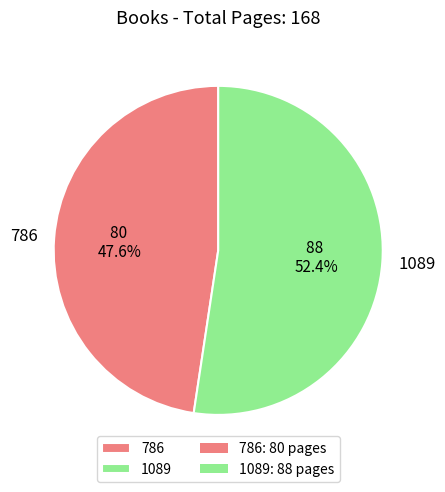

What is the majority slice?

1089